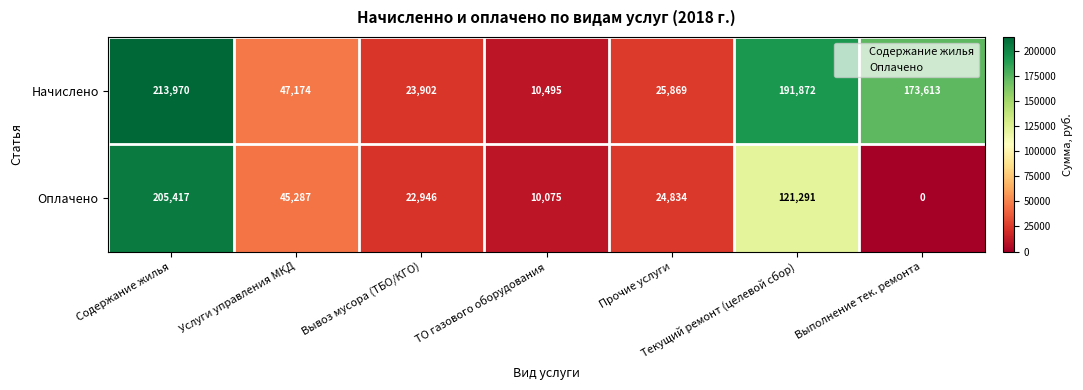

At which category does the chart reach its peak across all series?

Содержание жилья